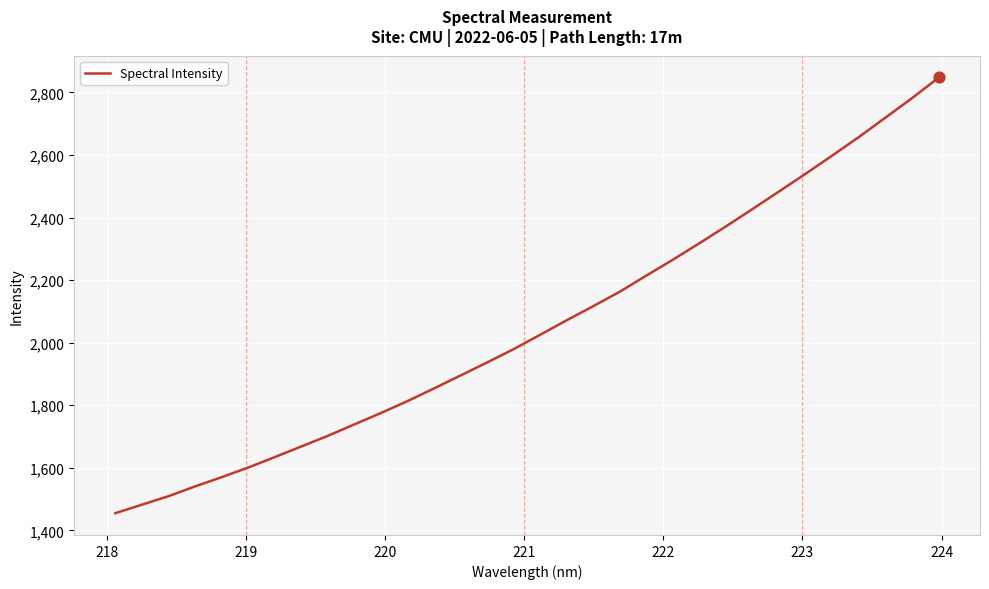

What is the difference between the maximum and minimum values?

1392.8